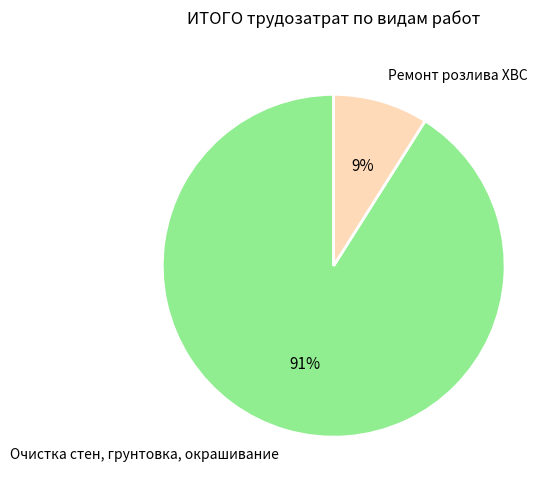

To the nearest percent, what is the combined percentage of Очистка стен, грунтовка, окрашивание and Ремонт розлива ХВС?

100%